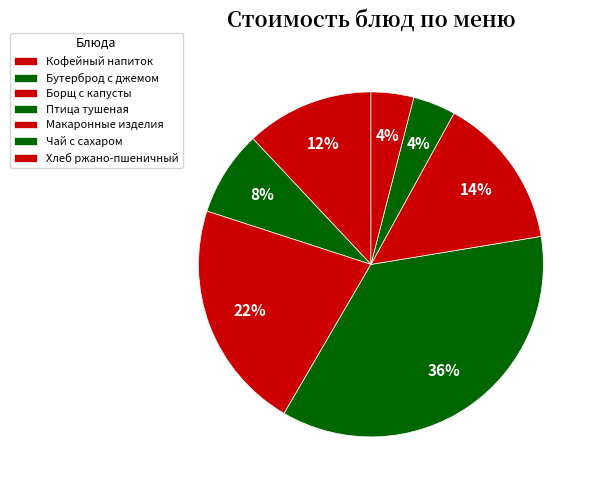

What percentage is the Макаронные изделия slice, to the nearest percent?

14%